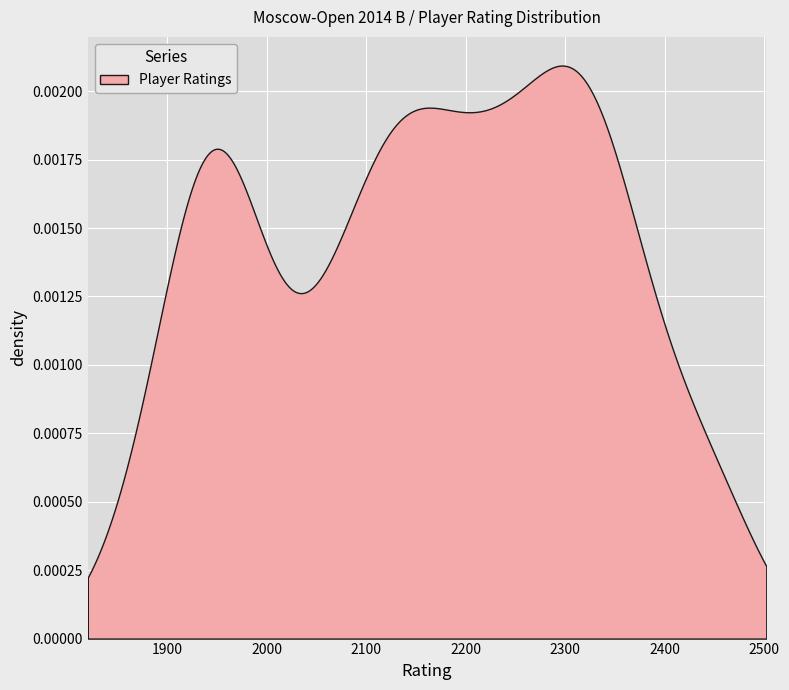

Reading right to left, transcribe all the data shown in this chart.

2125	1870	1940	1940	1957	1997	1920	2132	2057	2176	2186	2069	2303	2312	1961	2202	2072	2228	2232	2119	2259	2288	2133	2353	2149	1932	2241	2319	2340	1963	2388	2359	2303	2439	2452